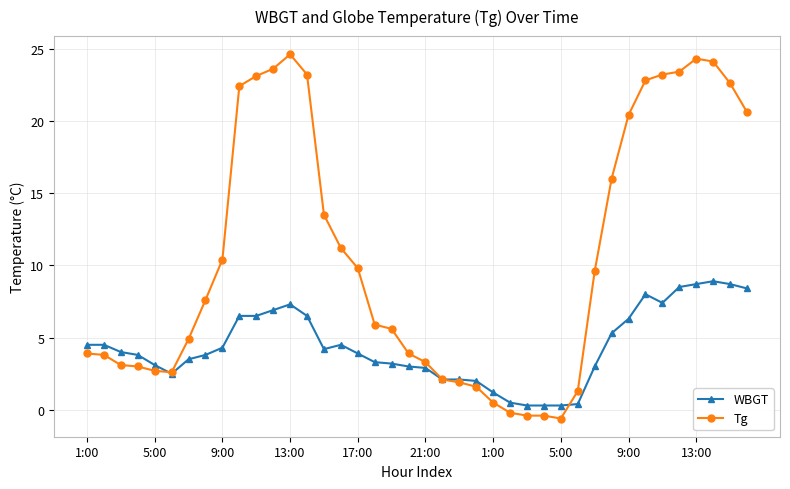

Which series has the largest total across all categories?

Tg